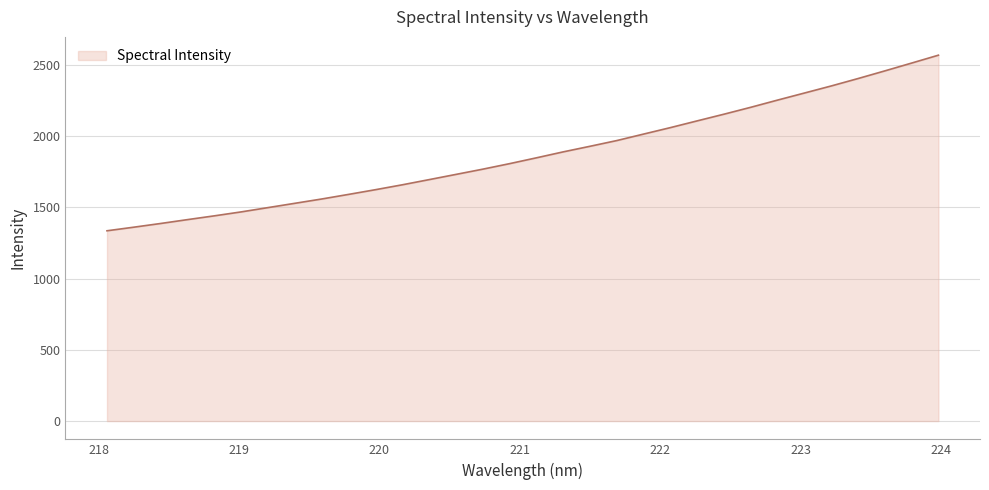

What is the sum of all values?

59889.0